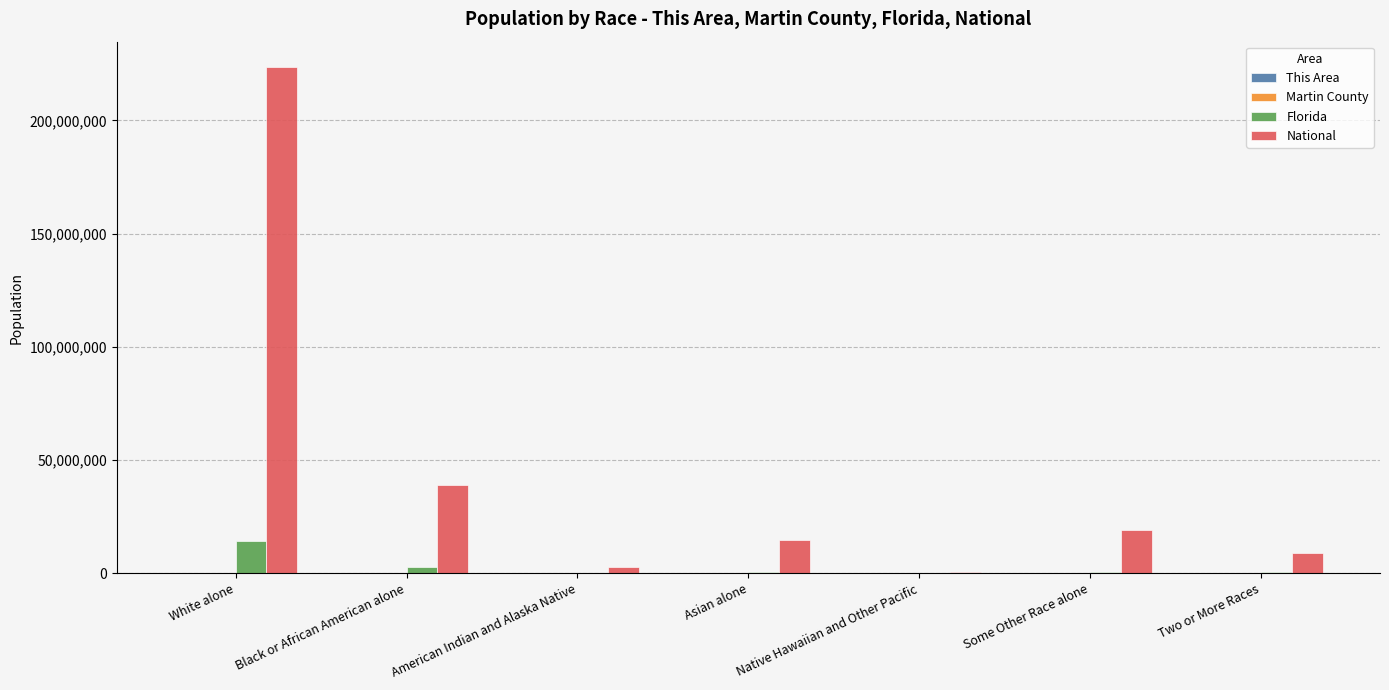

What is the average value of the National series?

44106505